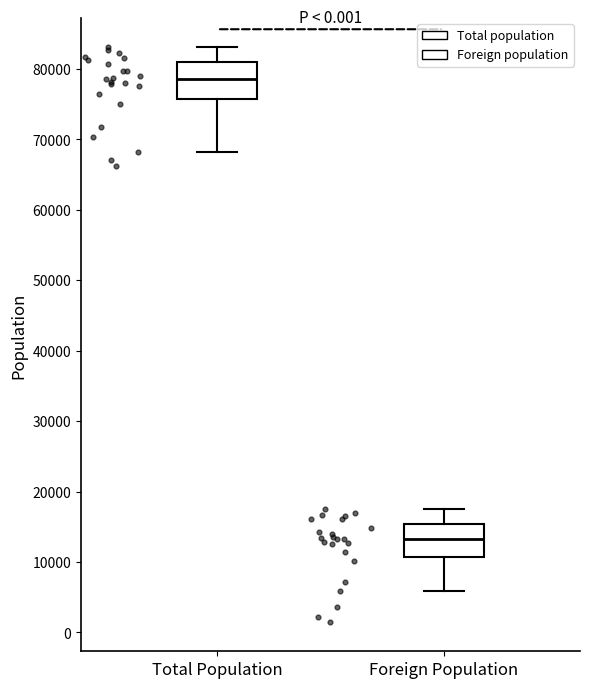

Where is the lower edge of the box for Foreign Population on the y-axis? The values are not printed on the chart, so give them approximately, as read against the axis.

11000